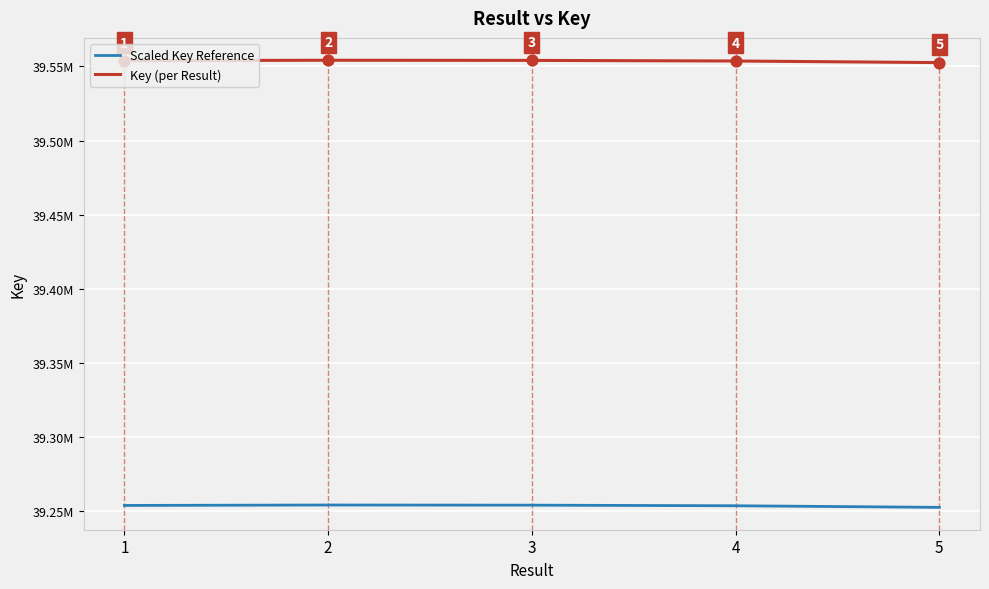

What are all the series names shown in the legend?

Scaled Key Reference, Key (per Result)